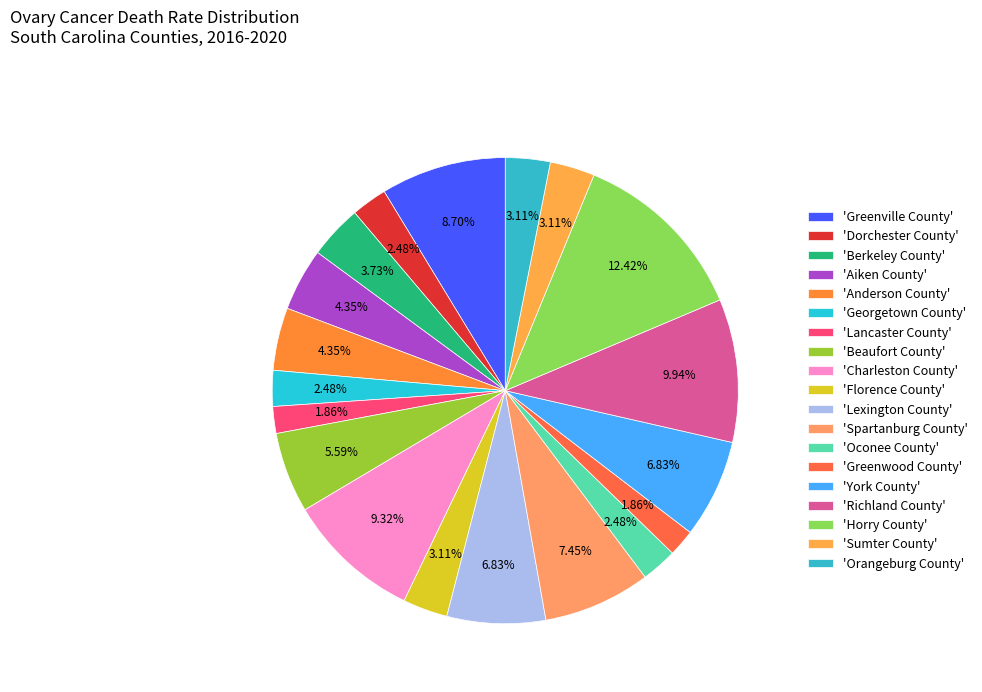

Count the number of slices in the pie.

19